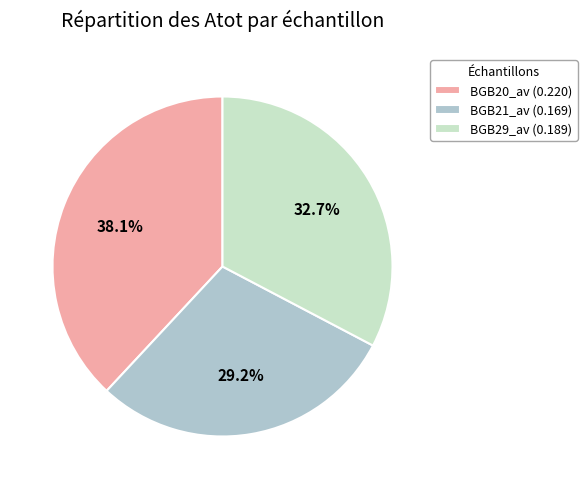

What is the largest slice in the pie chart?

BGB20_av